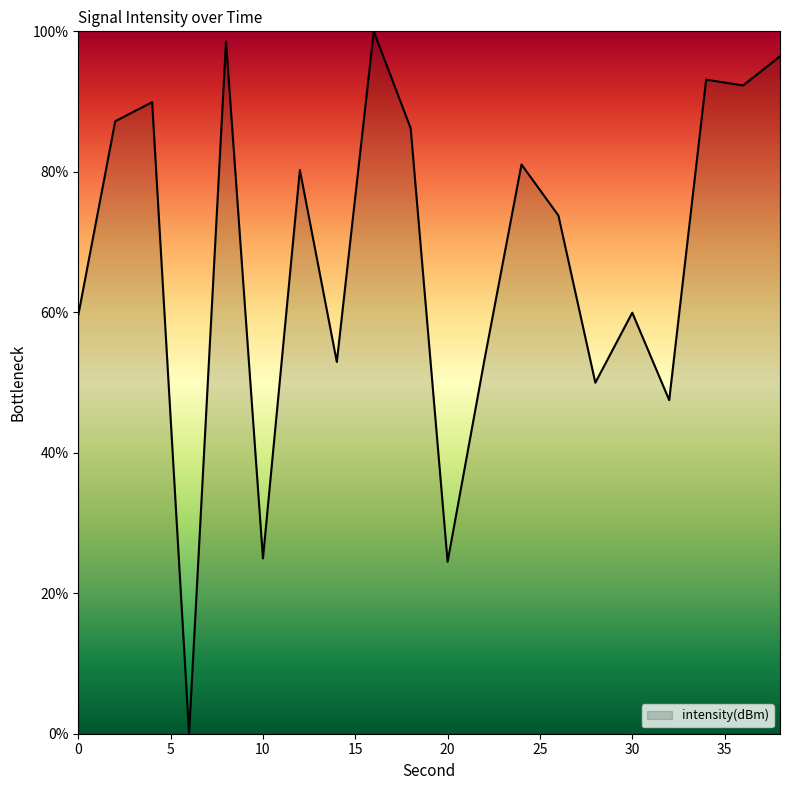

What is the difference between the maximum and minimum values?

100.0